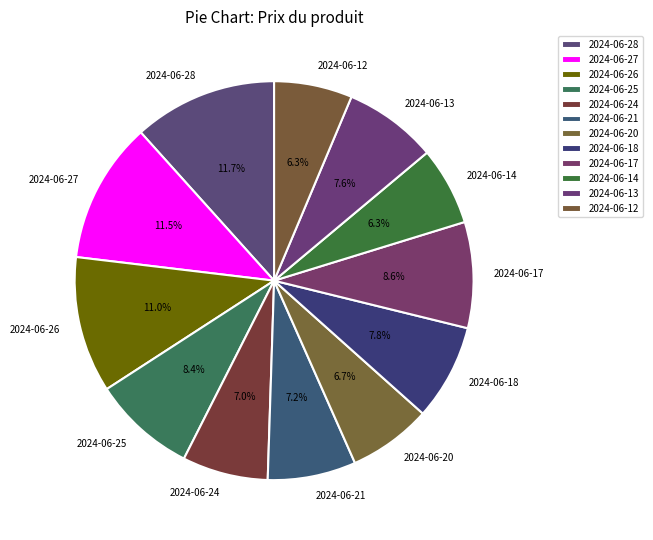

True or false: 2024-06-28 accounts for 12% of the total.

True